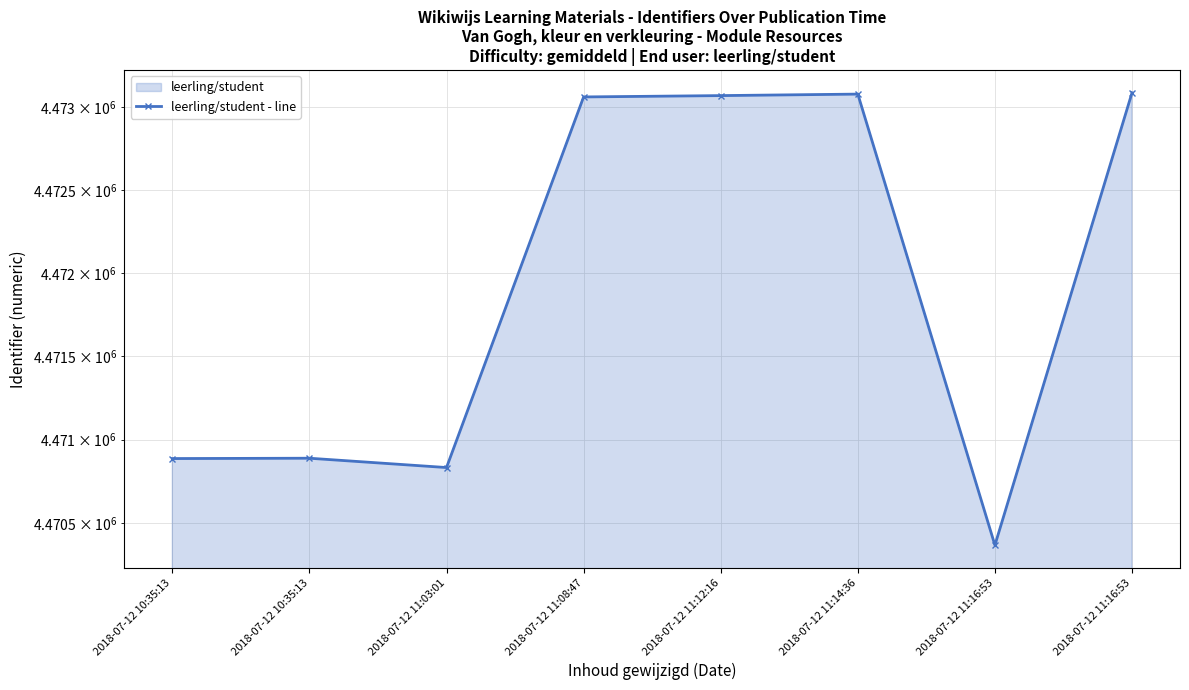

Where is the data nearest to the value 4471725?

2018-07-12 10:35:13